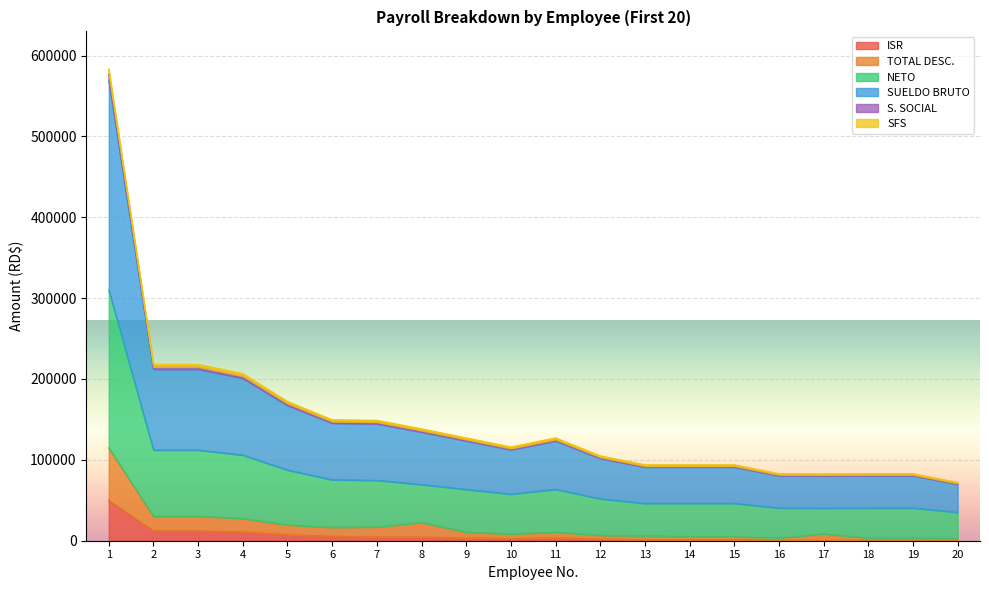

True or false: SFS has a value of 43692.6 at 5.

False